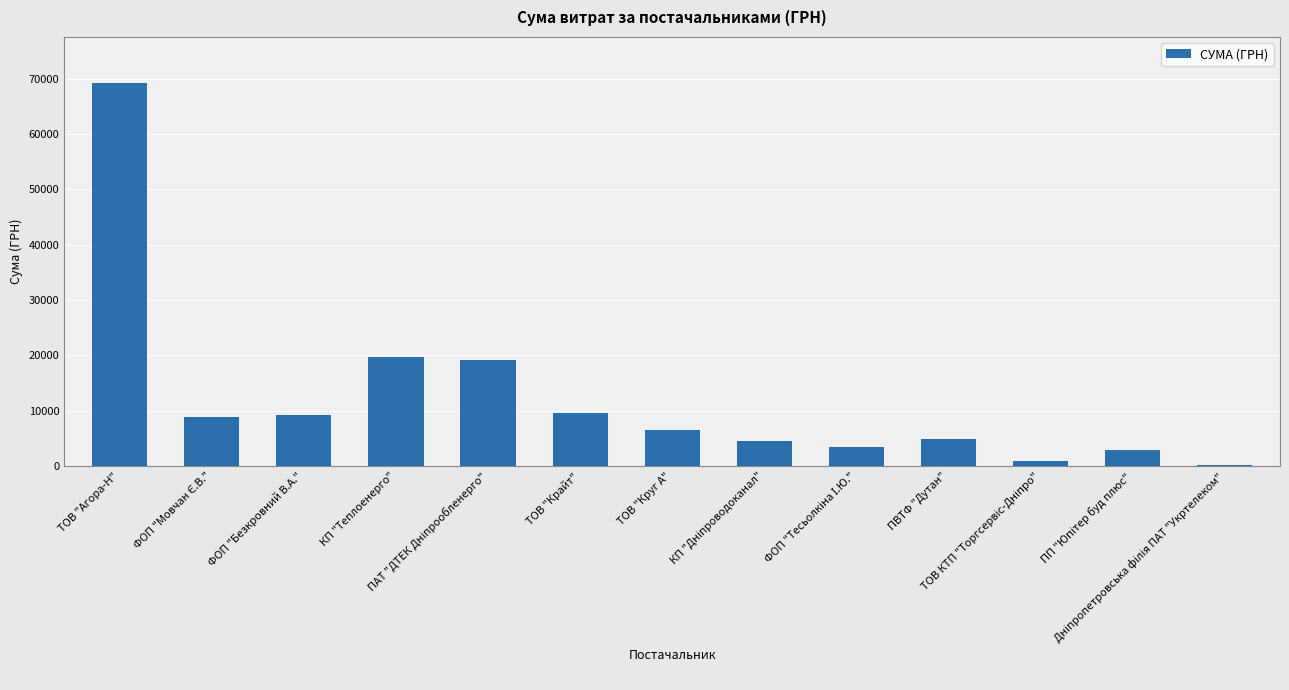

How many distinct data groups are displayed?

1